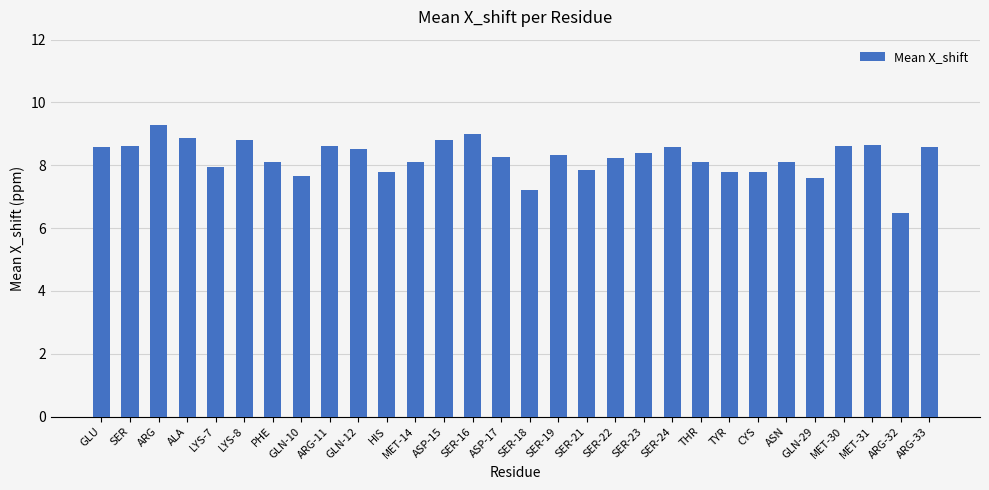

What is the difference between the second highest and minimum values?

2.5